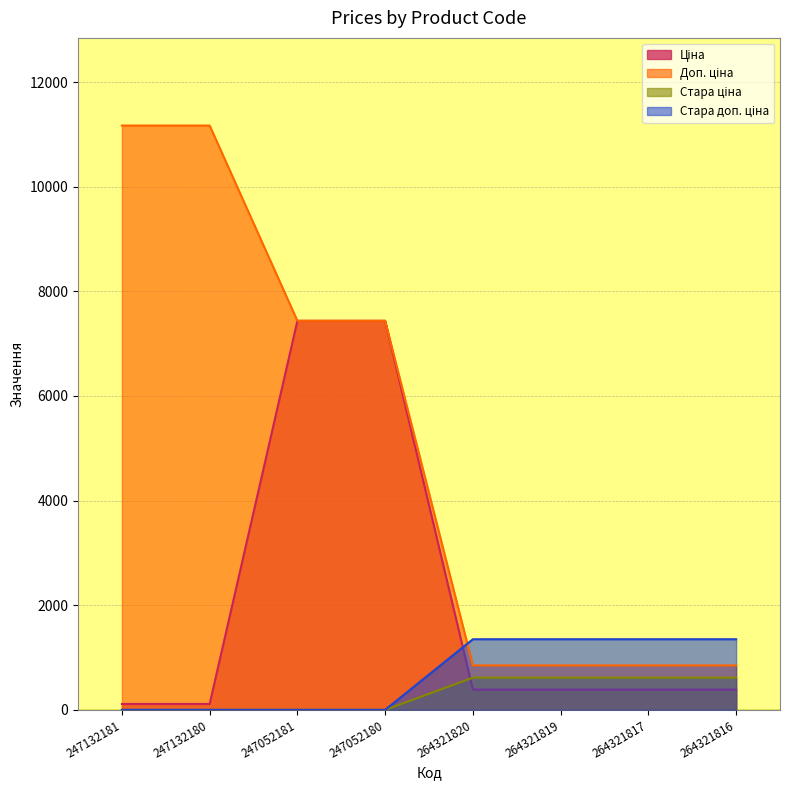

Reading left to right, list all the values displayed in this chart.

Ціна: 111.7	111.7	7436.2	7436.2	386.9	386.9	386.9	386.9
Доп. ціна: 11169.0	11169.0	7436.2	7436.2	849.0	849.0	849.0	849.0
Стара ціна: 0.0	0.0	0.0	0.0	615.1	615.1	615.1	615.1
Стара доп. ціна: 0.0	0.0	0.0	0.0	1349.8	1349.8	1349.8	1349.8